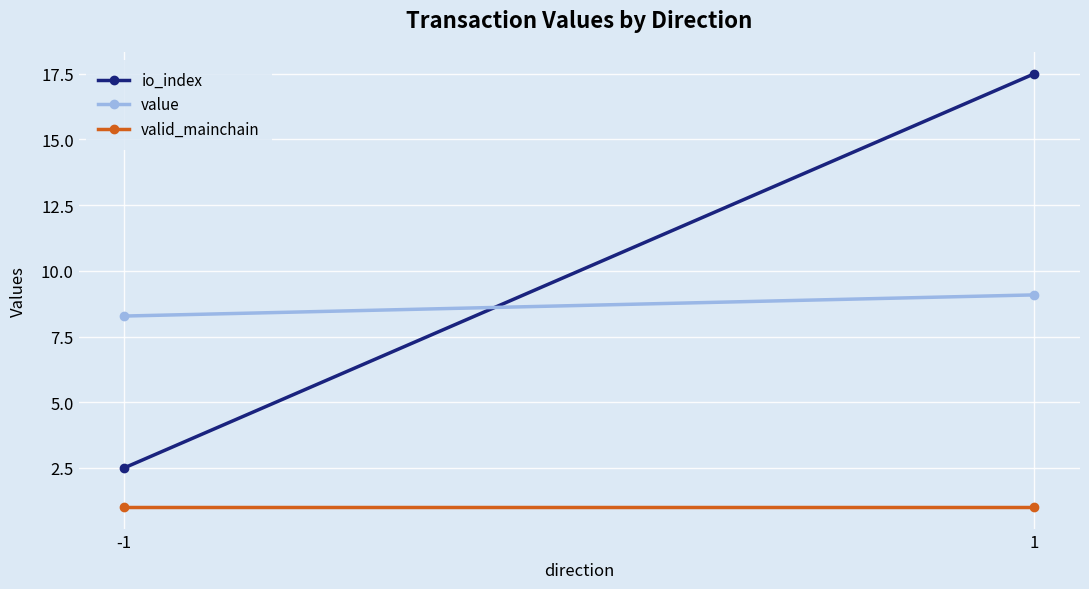

What is the value of the io_index point at the 2nd from the left?

17.5